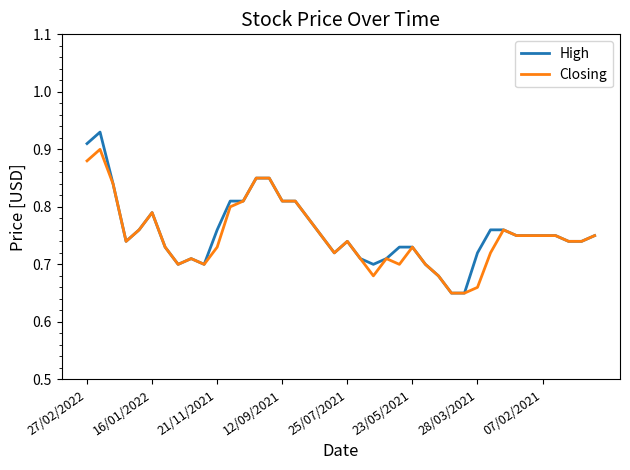

Which series has the widest spread of values?

High